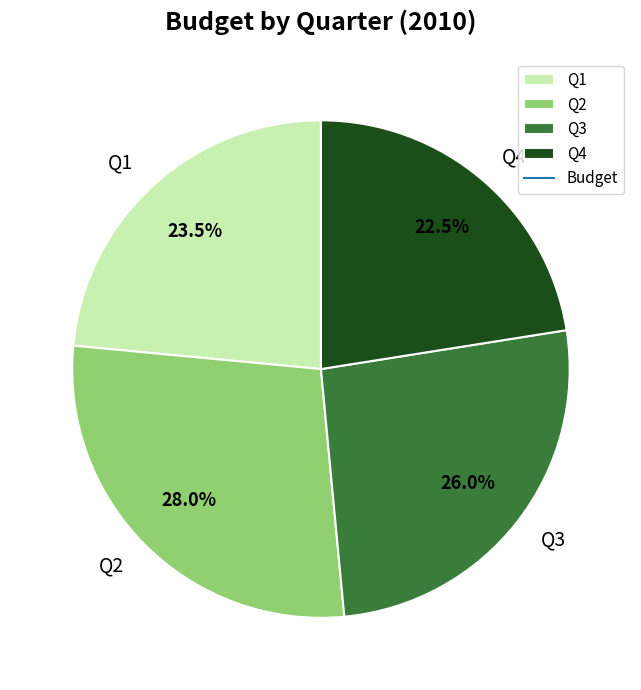

Rank the categories by value from highest to lowest.

Q2, Q3, Q1, Q4